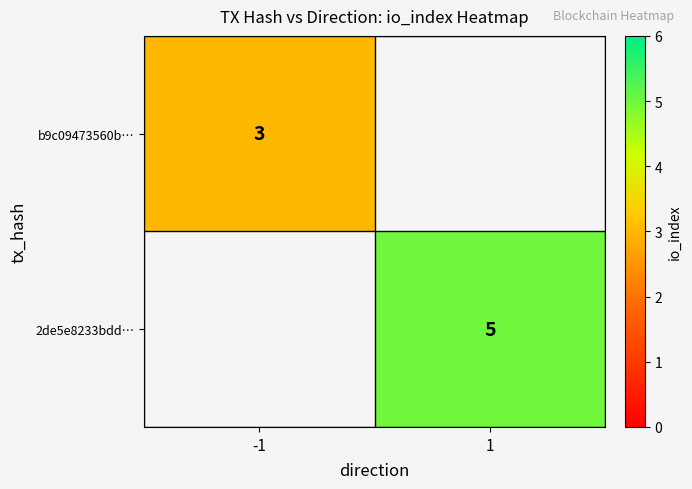

True or false: 2de5e8233bdd… has a value of 9 at 1.

False